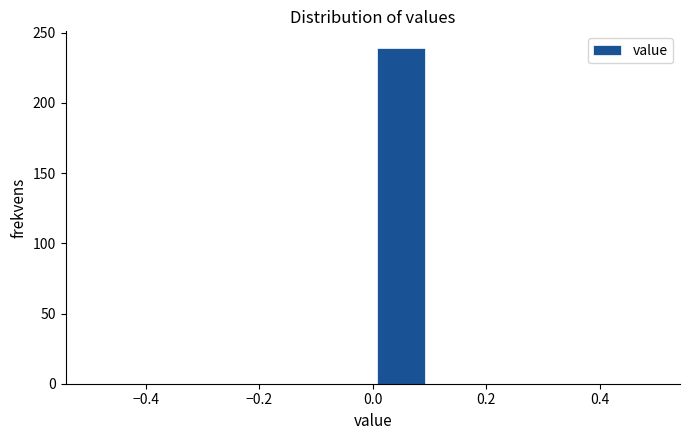

What is the height of the bar covering 0.0 to 0.1 on the x-axis? The values are not printed on the chart, so give them approximately, as read against the axis.

240